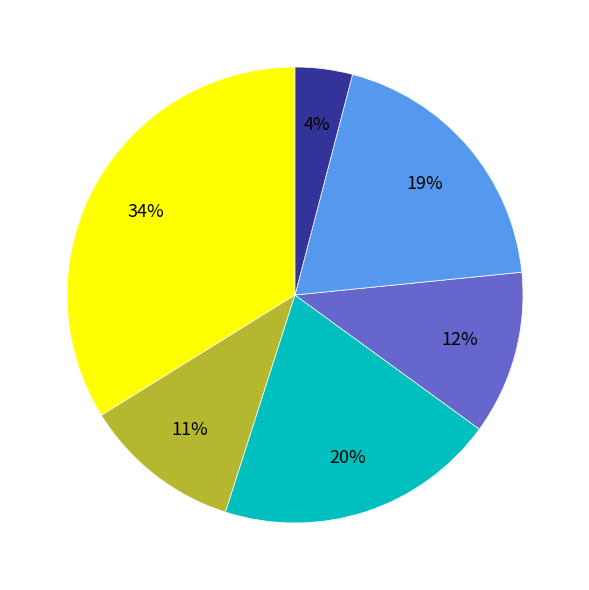

Is there a majority slice in this chart?

No